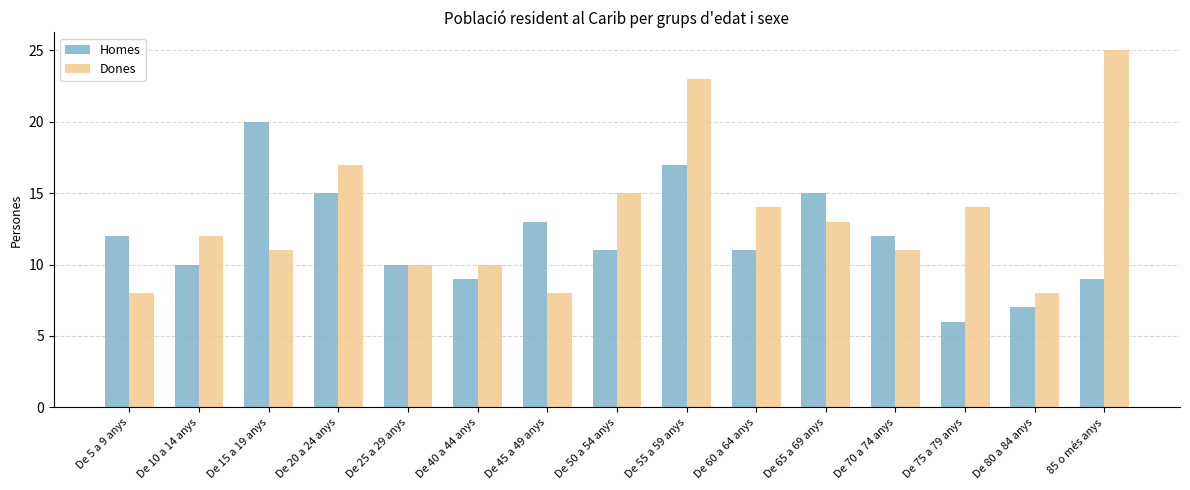

What is the sum of all Dones values?

199